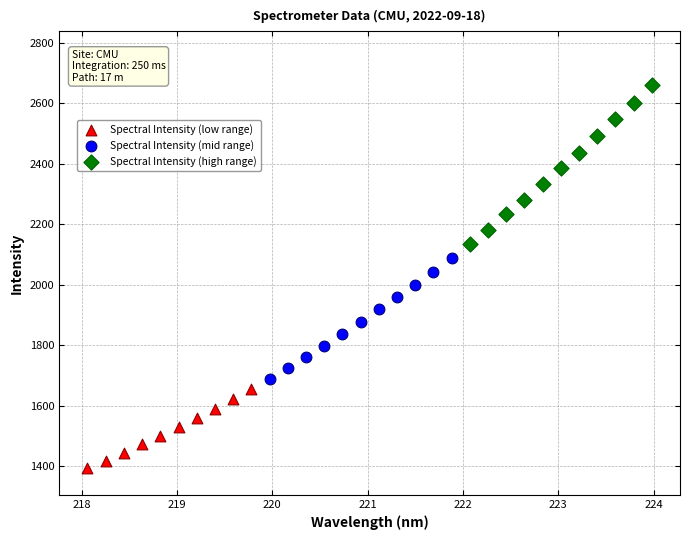

Which series has the largest Y range (max minus min)?

Spectral Intensity (high range)